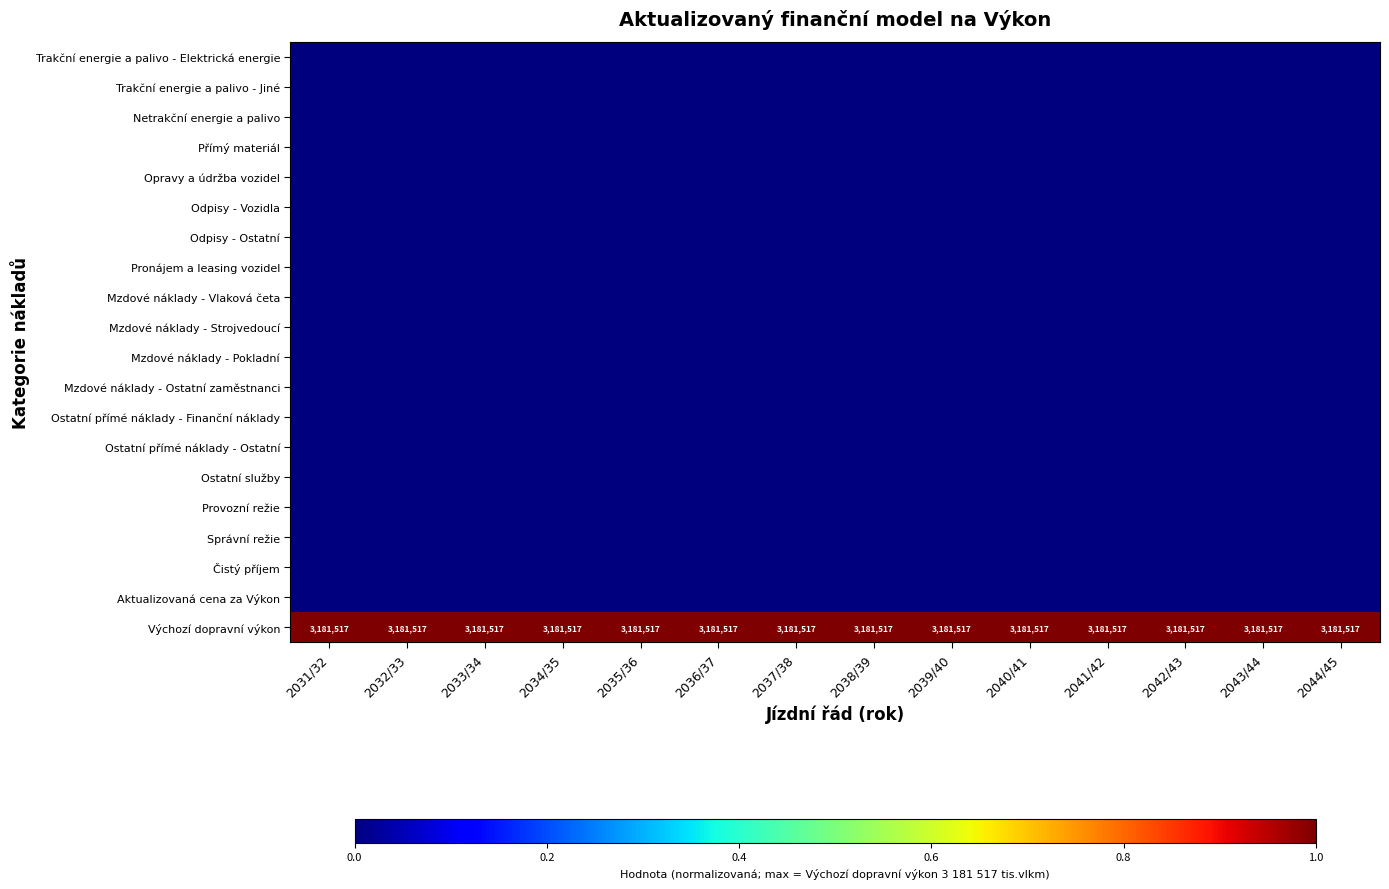

The value of Mzdové náklady - Vlaková četa at 2038/39 is 0. True or false?

True